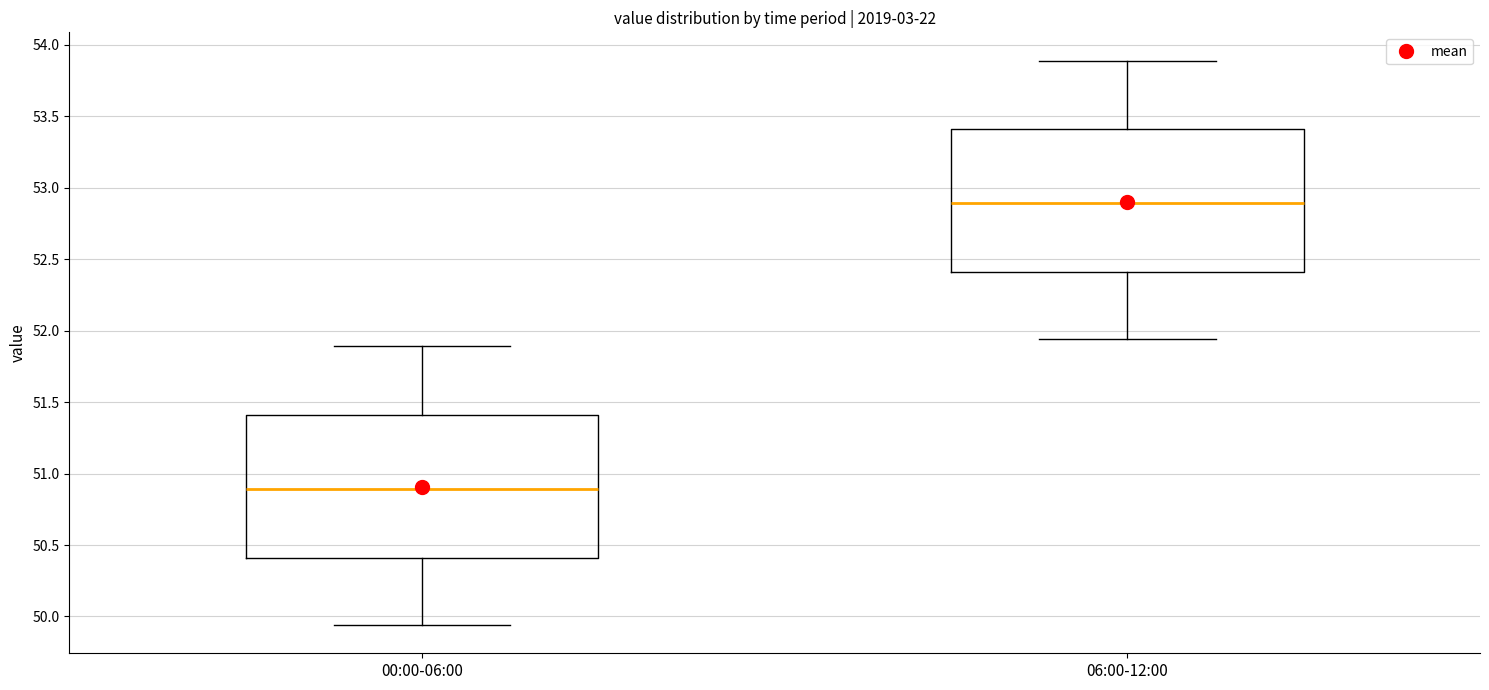

Reading left to right, read every box against the y-axis: the position of its median line, the range the box covers, and the ends of its whiskers. The values are not printed on the chart, so give them approximately, as read against the axis.

00:00-06:00: median 50.90, box 50.40 to 51.40, whiskers 49.95 to 51.90
06:00-12:00: median 52.90, box 52.40 to 53.40, whiskers 51.95 to 53.90